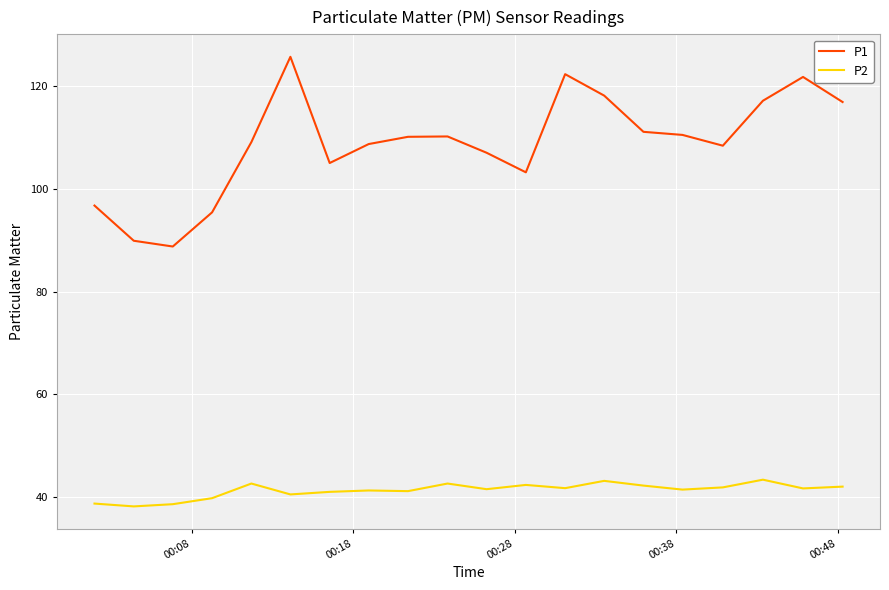

List the series in order of their peak value, lowest first.

P2, P1